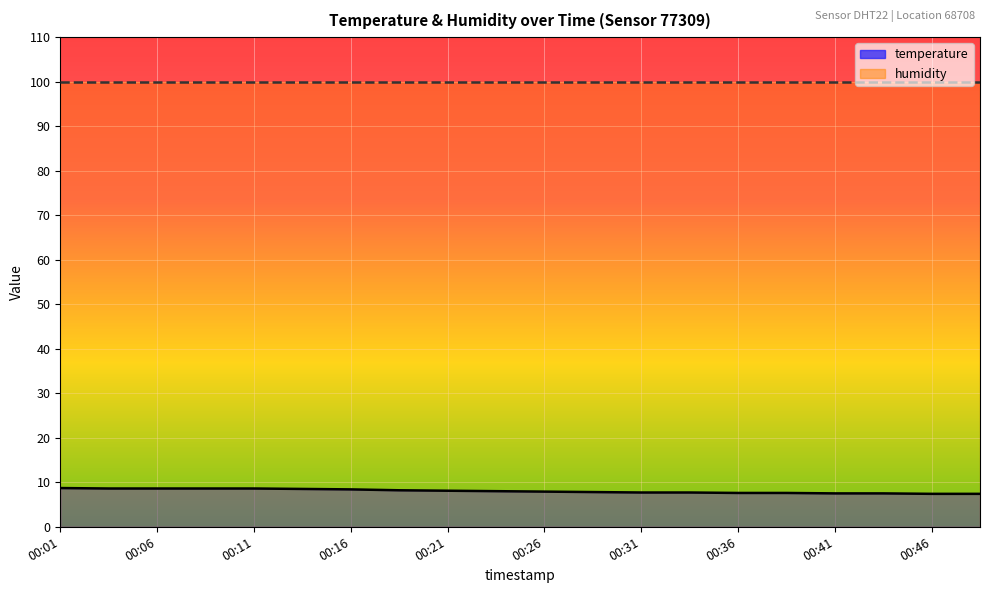

At which category does the chart reach its minimum across all series?

00:46